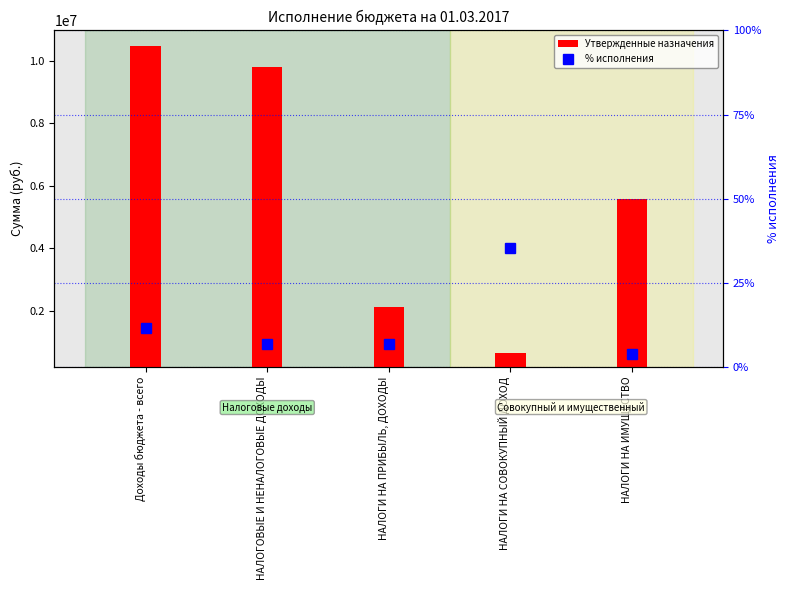

What position from the left is НАЛОГИ НА ПРИБЫЛЬ, ДОХОДЫ?

3